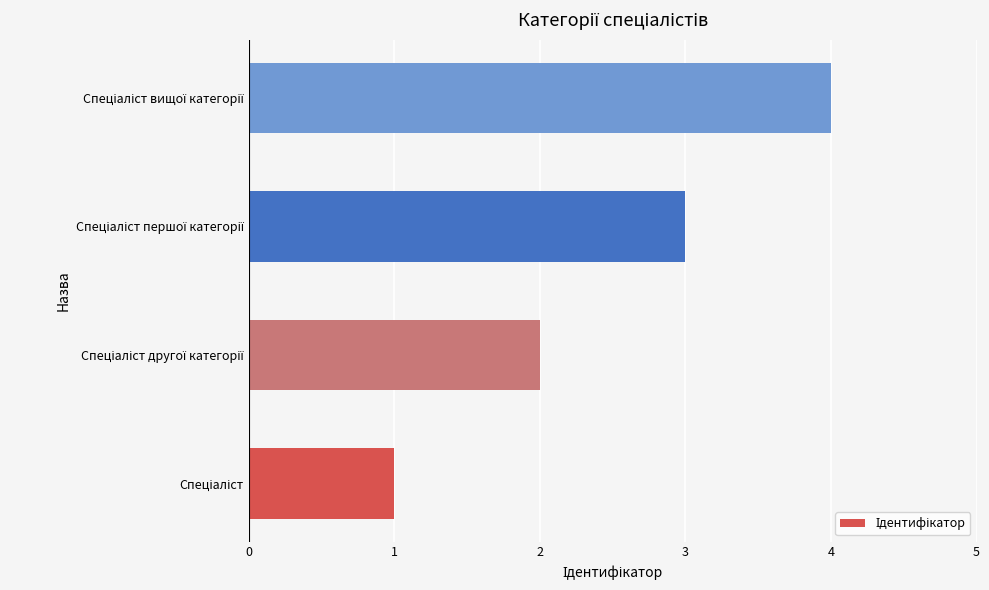

What is the difference between the maximum and minimum values?

3